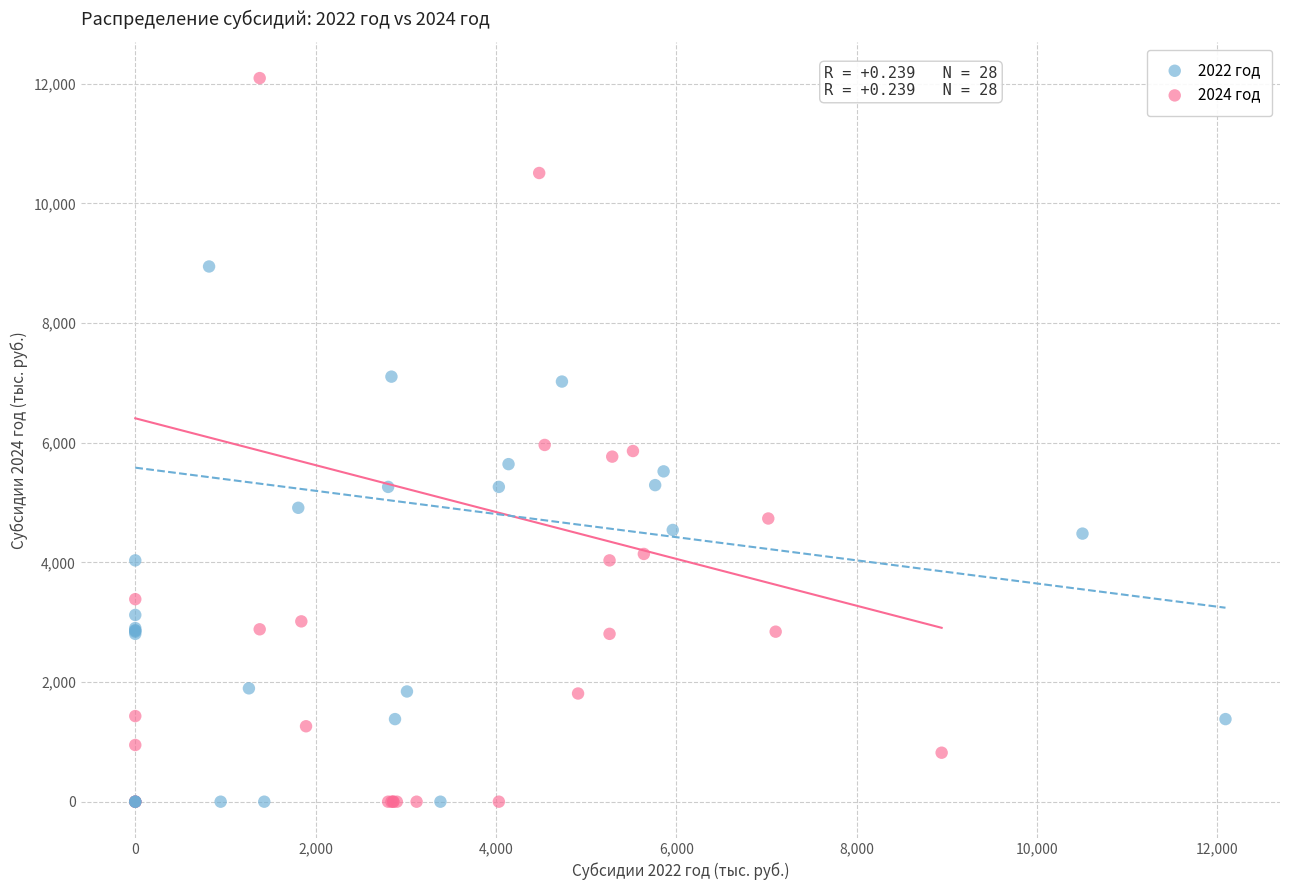

Which series has the widest spread of Y values?

2024 год